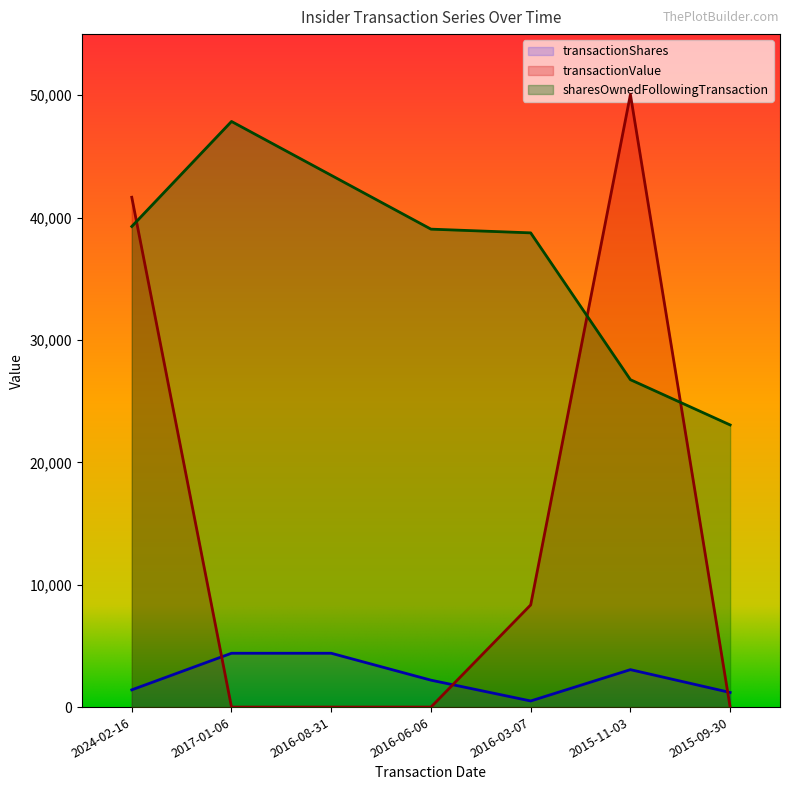

At which label is transactionShares closest to 2450?

2016-06-06